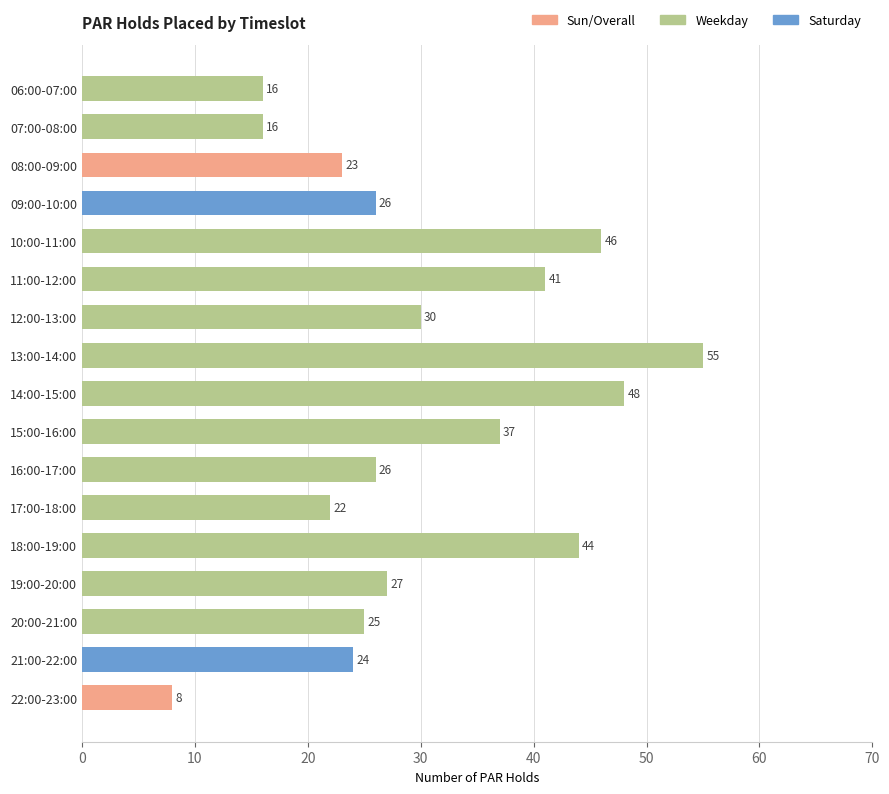

At which label is the value closest to 31?

12:00-13:00